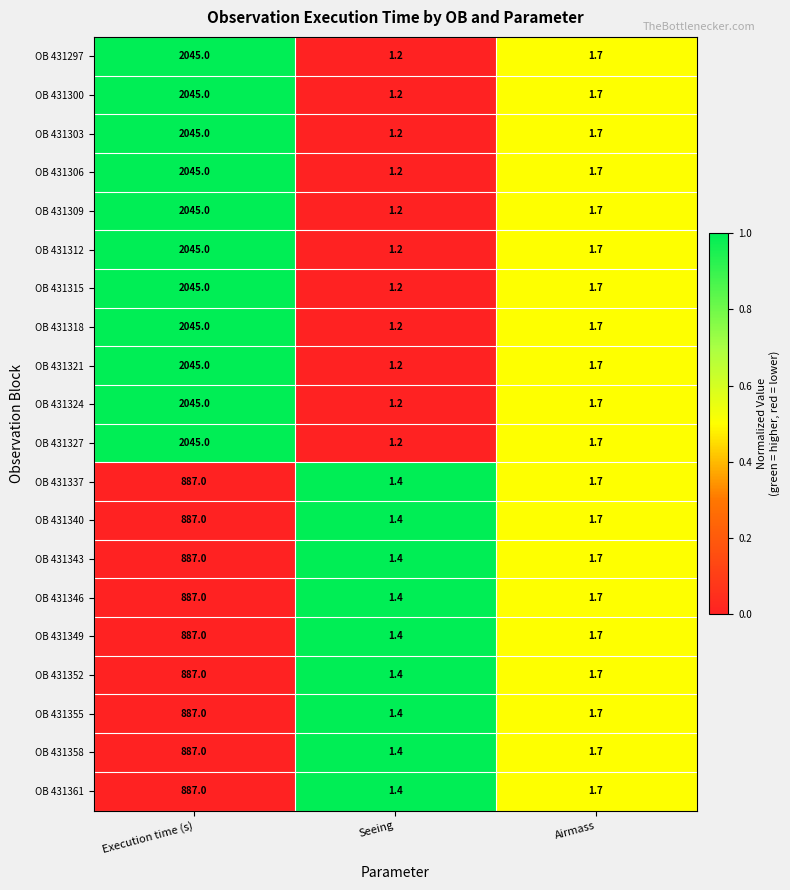

List the labels in order of OB 431349 value, smallest first.

Seeing, Airmass, Execution time (s)